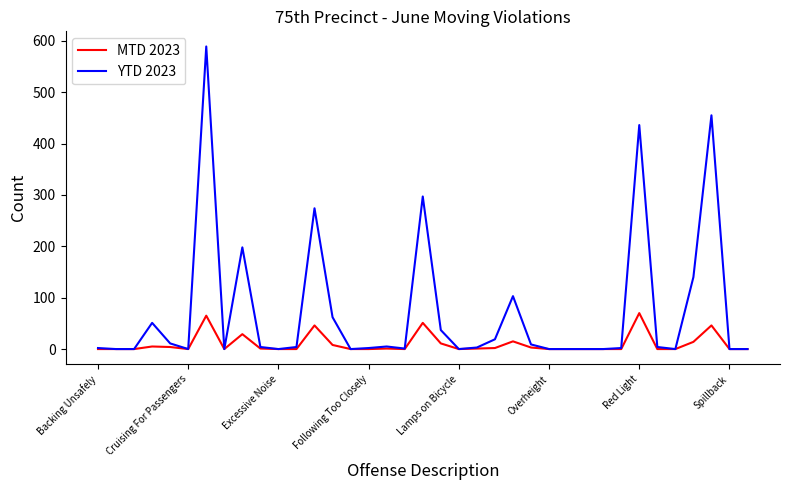

List the series in order of their peak value, lowest first.

MTD 2023, YTD 2023